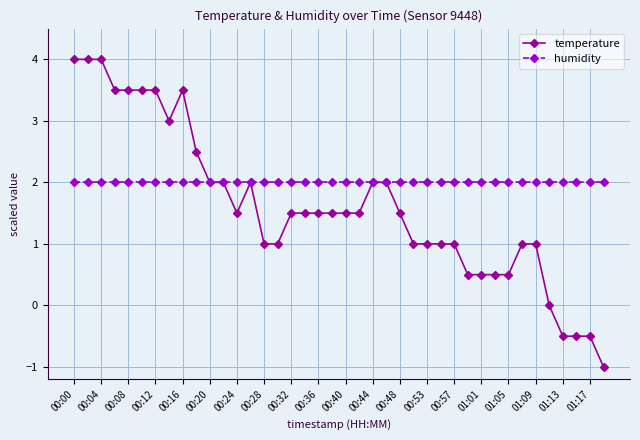

Which series has the widest spread of values?

temperature